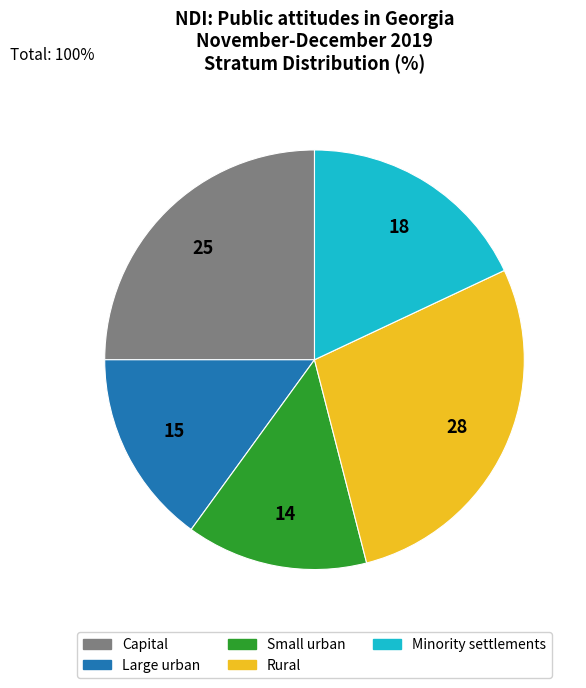

Is the sum of Large urban and Capital greater than half?

No